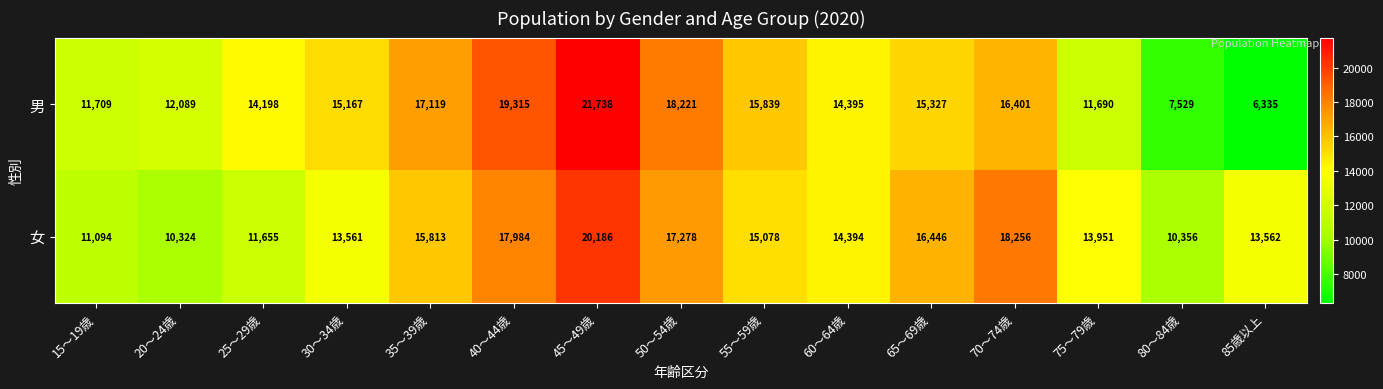

What is the maximum value for 女?

20186